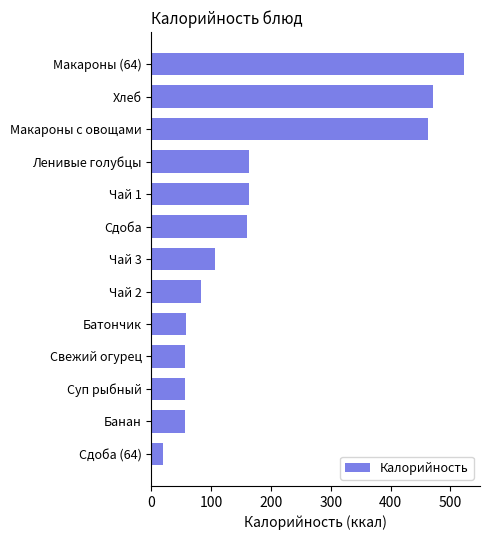

Is it true that the value at Макароны с овощами is 681.9?

False